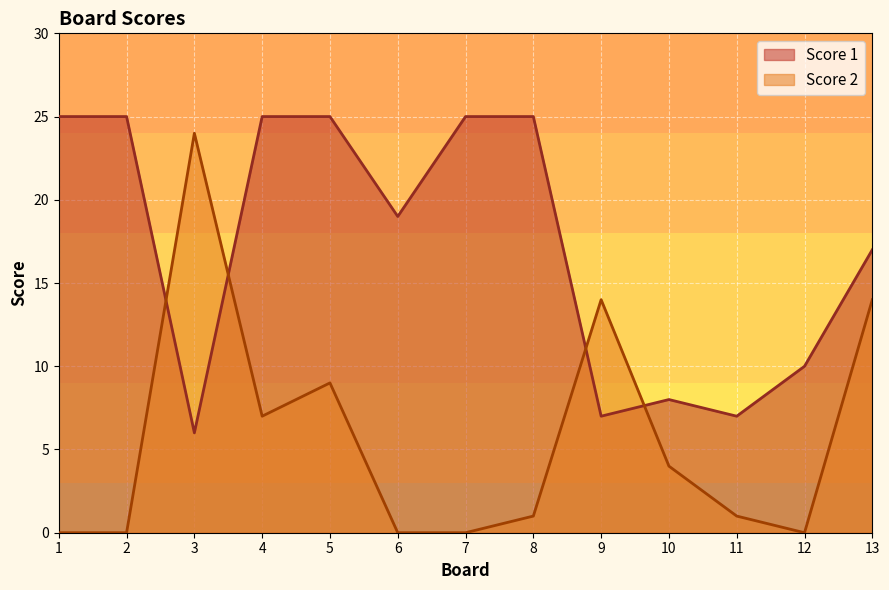

What is the sum of all Score 2 values?

74